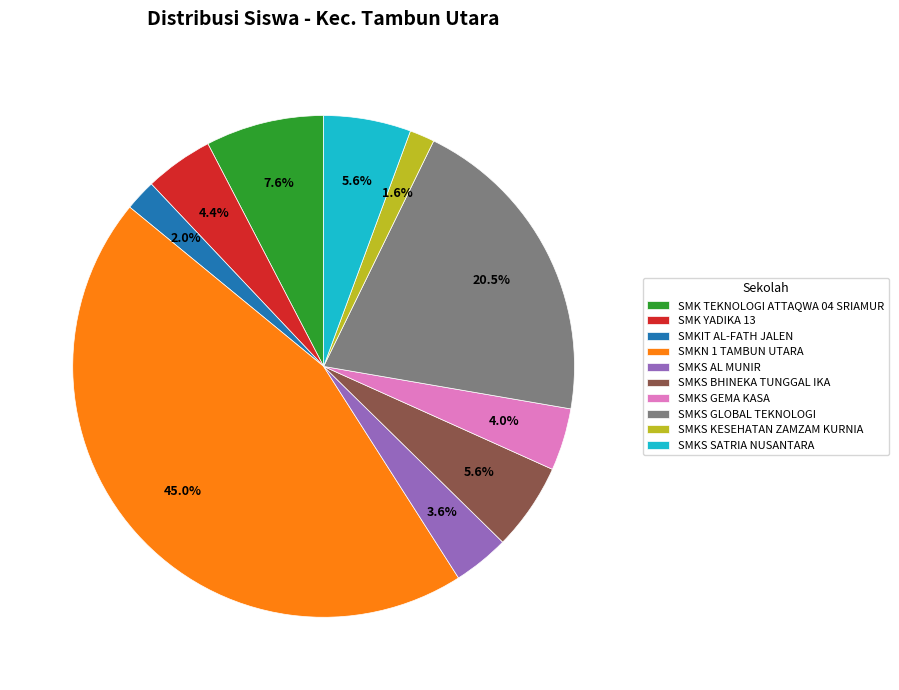

Is there any slice that represents more than half of the pie?

No